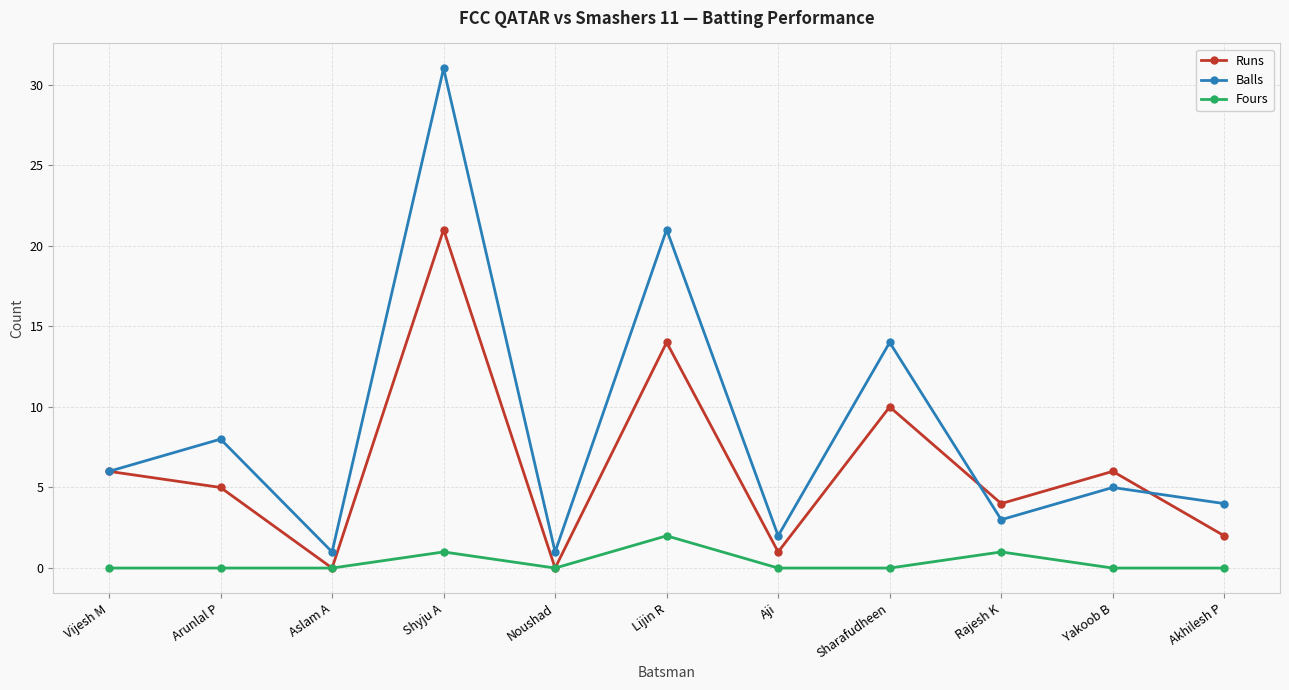

Which category has the highest value across all series?

Shyju A